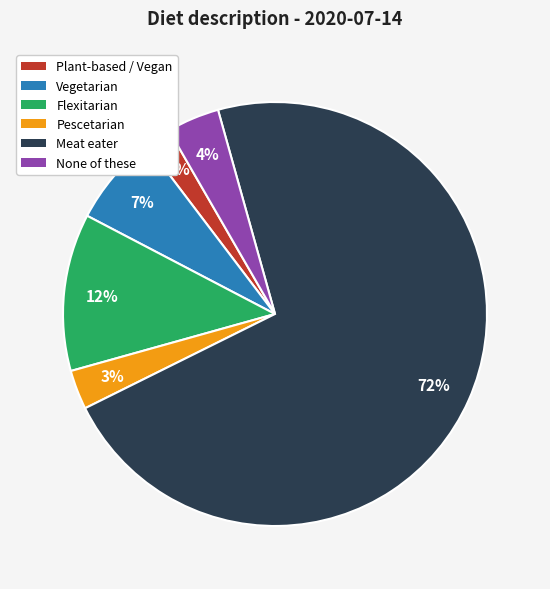

Count the number of slices in the pie.

6